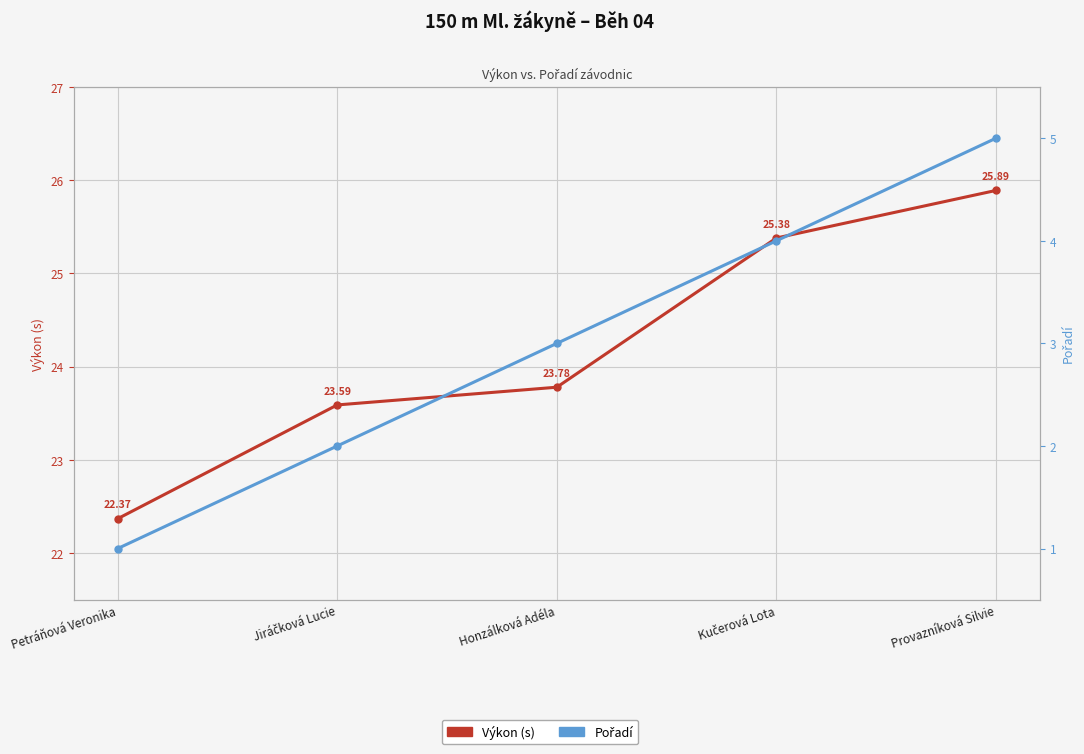

True or false: Pořadí has more than 1 points higher than both neighbors.

False